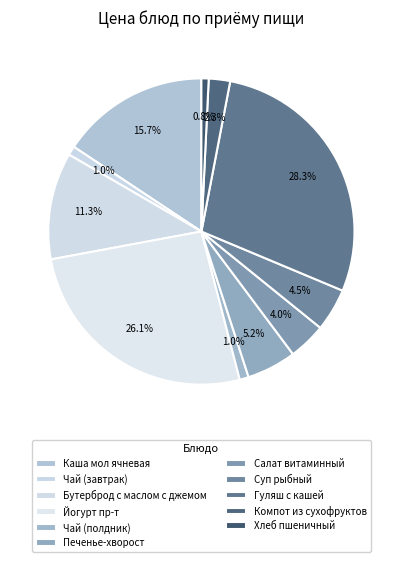

True or false: Печенье-хворост accounts for 17% of the total.

False